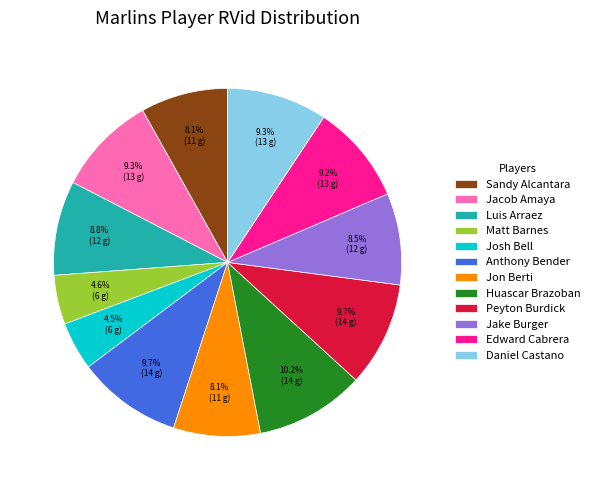

To the nearest percent, what is the difference between the largest and smallest slice percentages?

6%